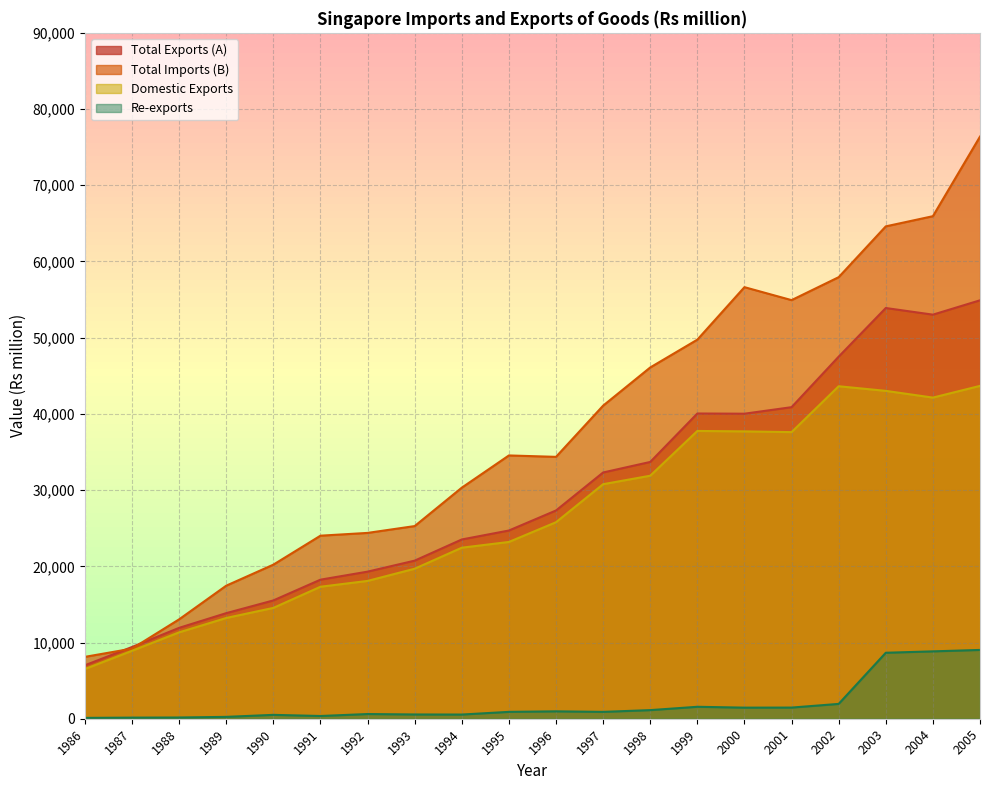

True or false: Re-exports and Total Imports (B) intersect in this chart.

False